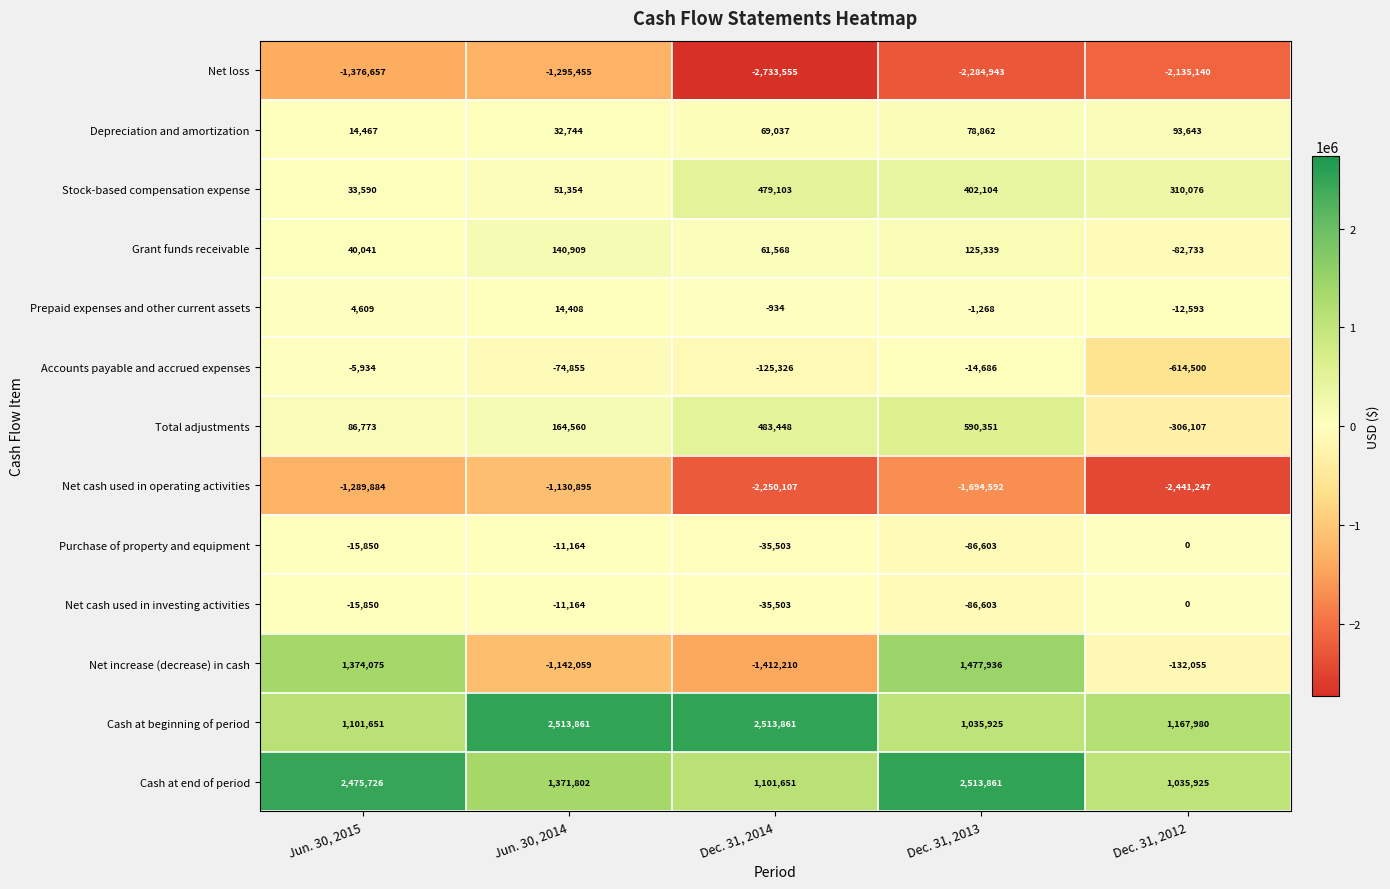

The Total adjustments series shows -306107 at Dec. 31, 2012. True or false?

True